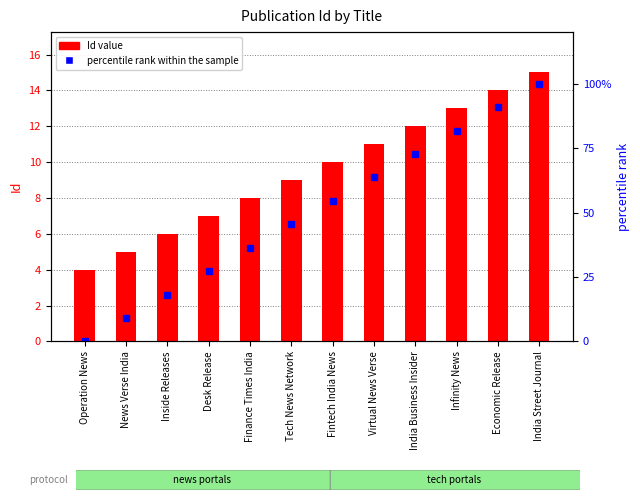

What is the label of the 7th bar from the right?

Tech News Network